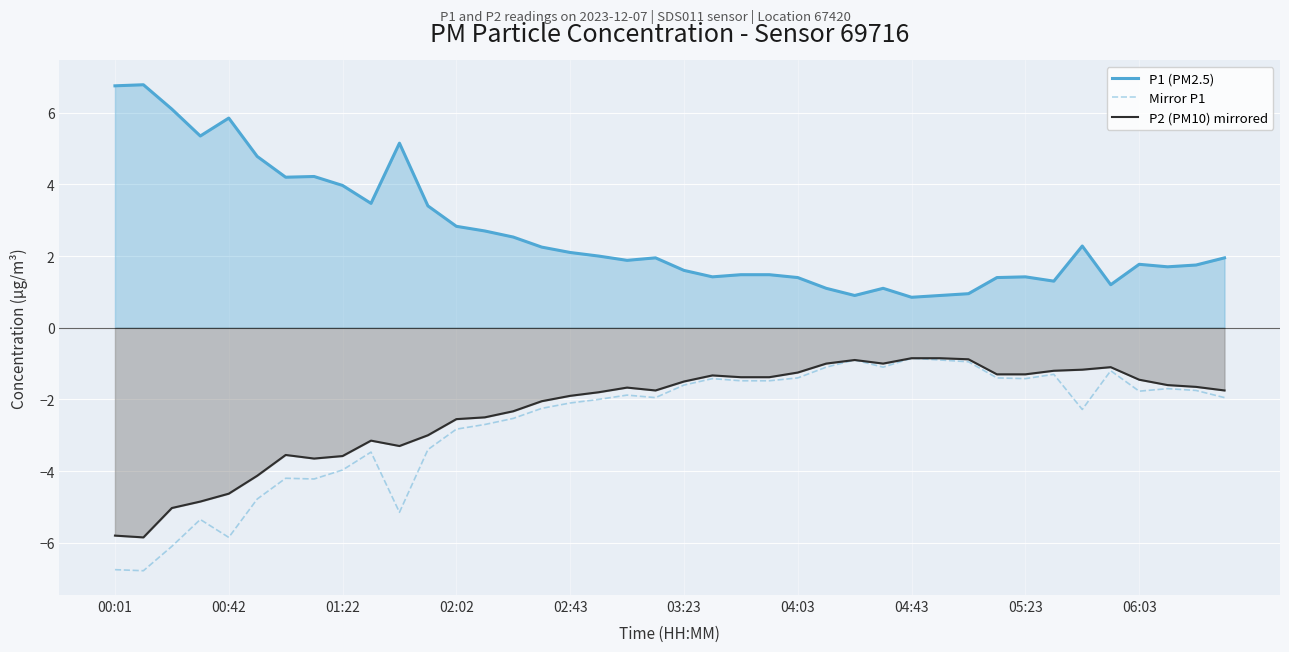

How many data points in P2 (PM10) mirrored are less than -1?

34